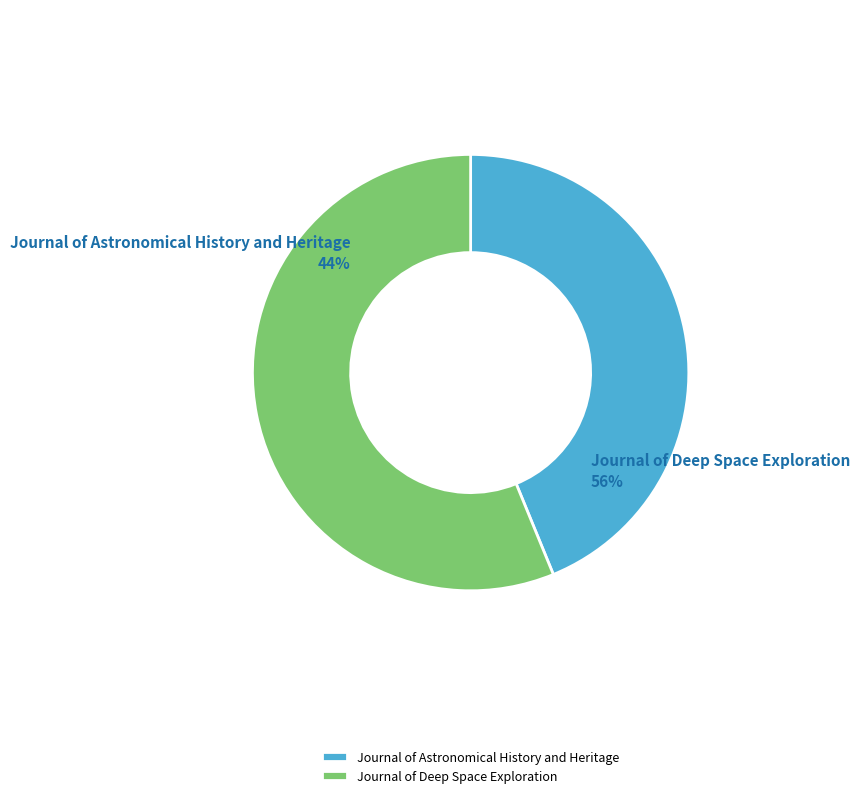

Is Journal of Deep Space Exploration the majority of the pie?

Yes